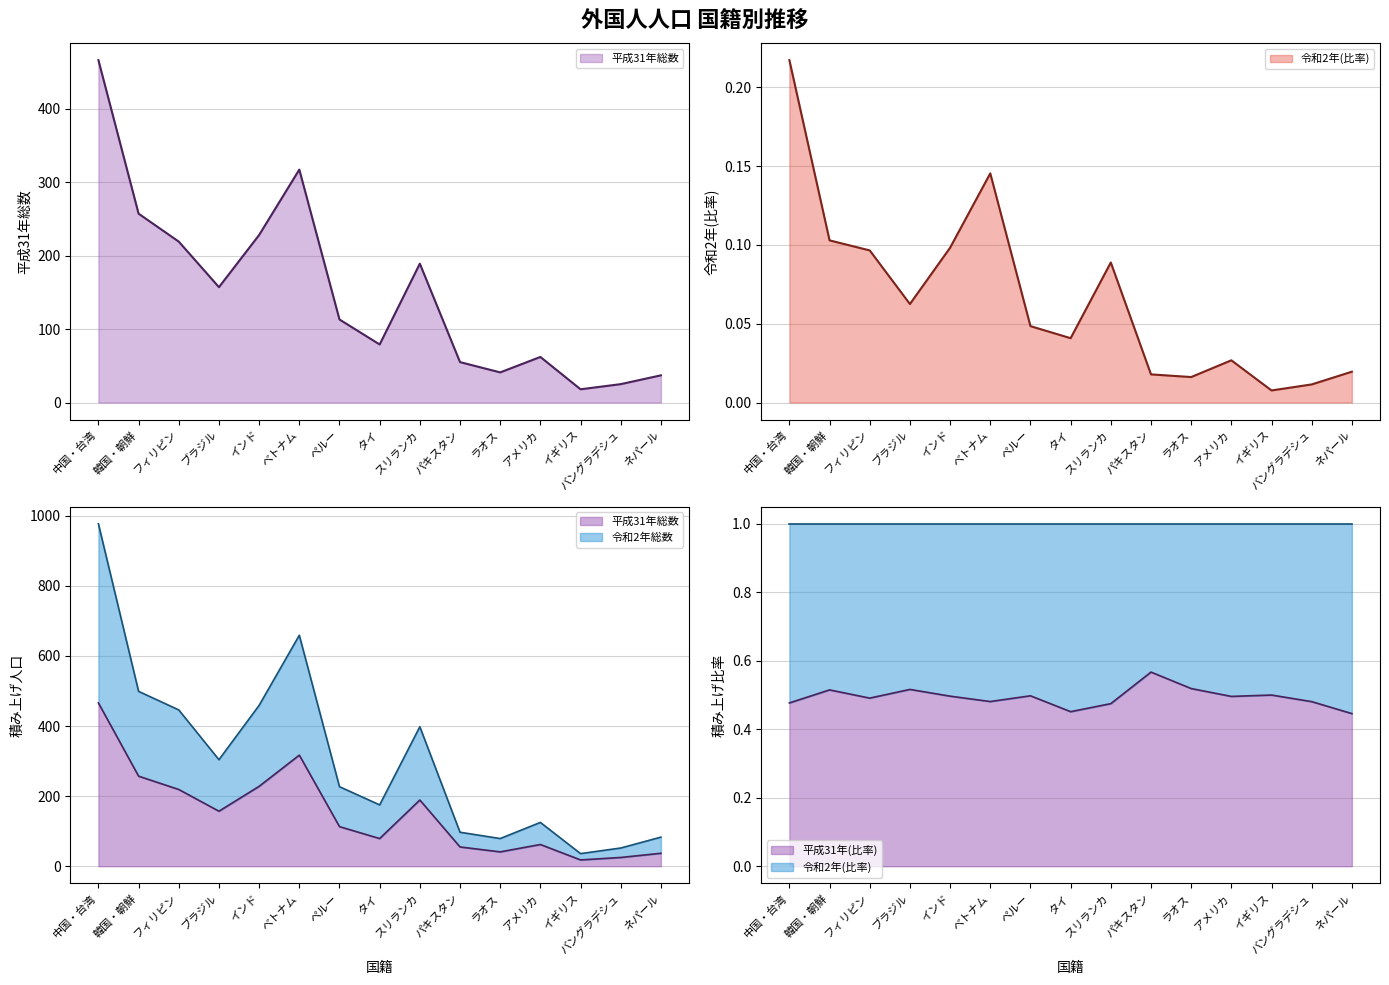

What is the difference between the 平成31年総数 values at ペルー and ラオス?

72.0